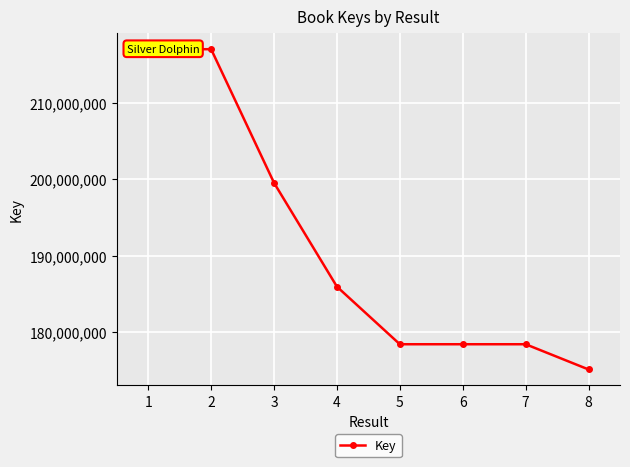

Read the value at 6, to the nearest 10.

178436640